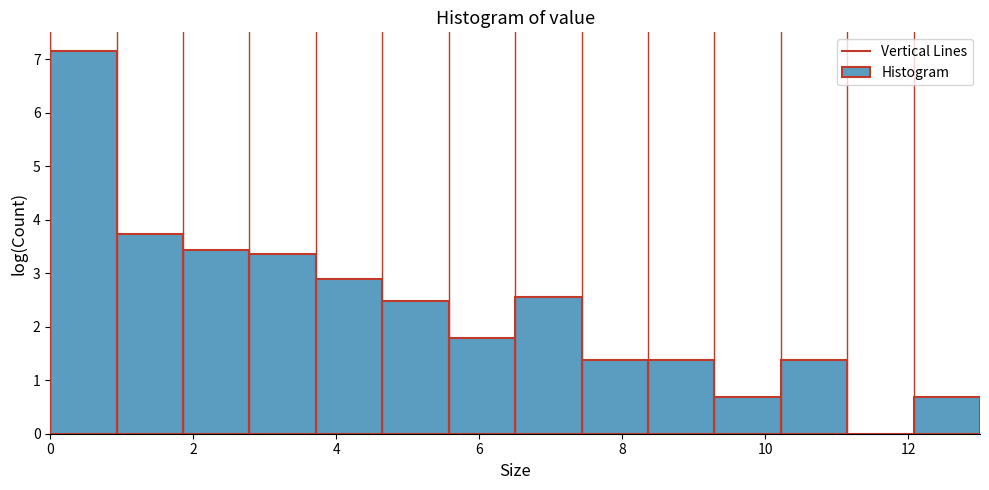

Reading left to right, transcribe this chart: for each bar, give the range it covers on the x-axis and its height. Neither the bar edges nor the heights are printed on the chart, so give them approximately, as read against the axes.

0.0 to 1.0: 7.1
1.0 to 1.8: 3.7
1.8 to 2.8: 3.4
2.8 to 3.8: 3.4
3.8 to 4.6: 2.9
4.6 to 5.6: 2.5
5.6 to 6.6: 1.8
6.6 to 7.4: 2.6
7.4 to 8.4: 1.4
8.4 to 9.2: 1.4
9.2 to 10.2: 0.7
10.2 to 11.2: 1.4
11.2 to 12.0: 0
12.0 to 13.0: 0.7